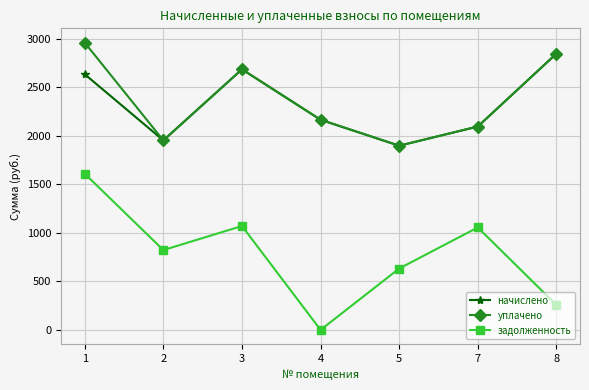

What is the maximum value shown in the chart?

2961.2